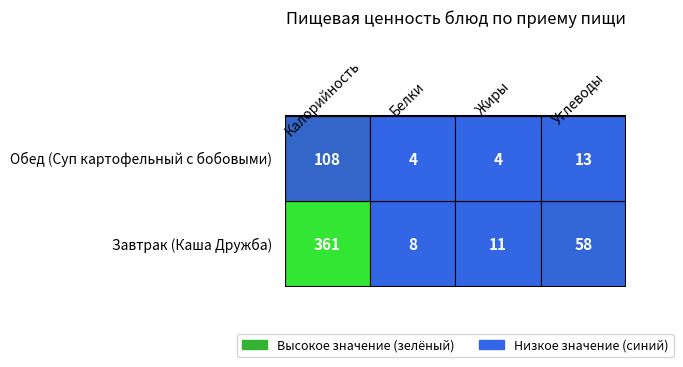

Is it true that Завтрак equals 15 at Жиры?

False